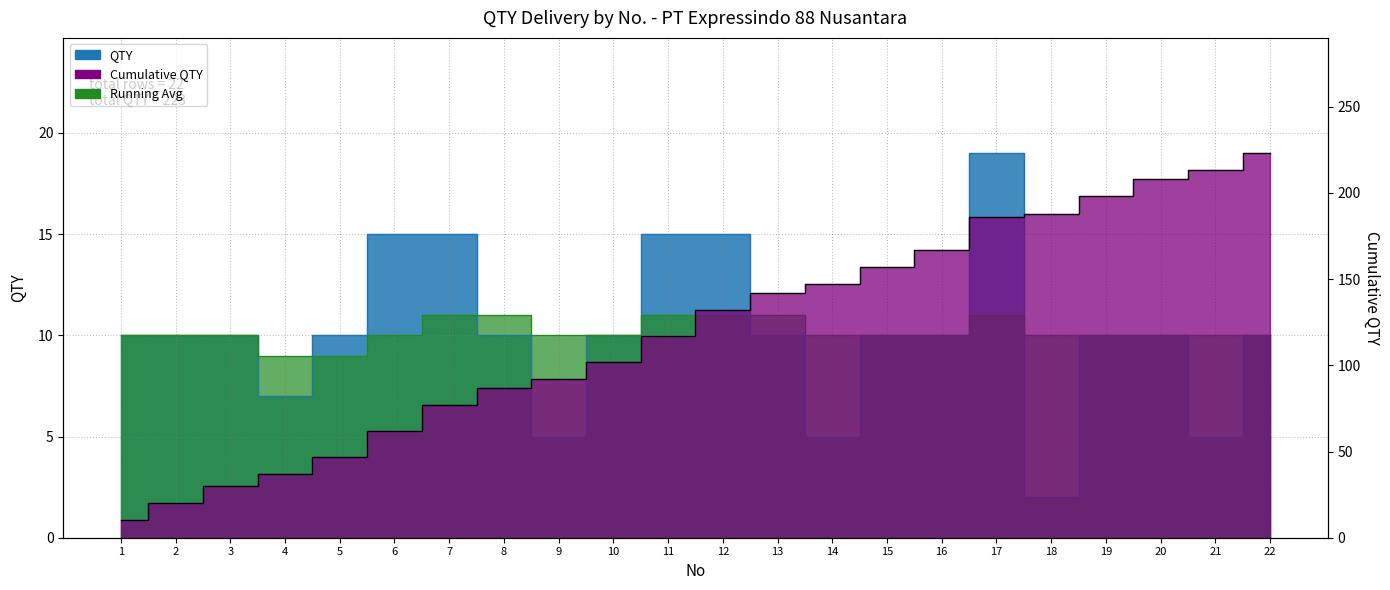

Reading left to right, extract all data points from this chart.

QTY: 1=10	2=10	3=10	4=7	5=10	6=15	7=15	8=10	9=5	10=10	11=15	12=15	13=10	14=5	15=10	16=10	17=19	18=2	19=10	20=10	21=5	22=10
Cumulative QTY: 1=10	2=20	3=30	4=37	5=47	6=62	7=77	8=87	9=92	10=102	11=117	12=132	13=142	14=147	15=157	16=167	17=186	18=188	19=198	20=208	21=213	22=223
Running Avg: 1=10	2=10	3=10	4=9	5=9	6=10	7=11	8=11	9=10	10=10	11=11	12=11	13=11	14=10	15=10	16=10	17=11	18=10	19=10	20=10	21=10	22=10